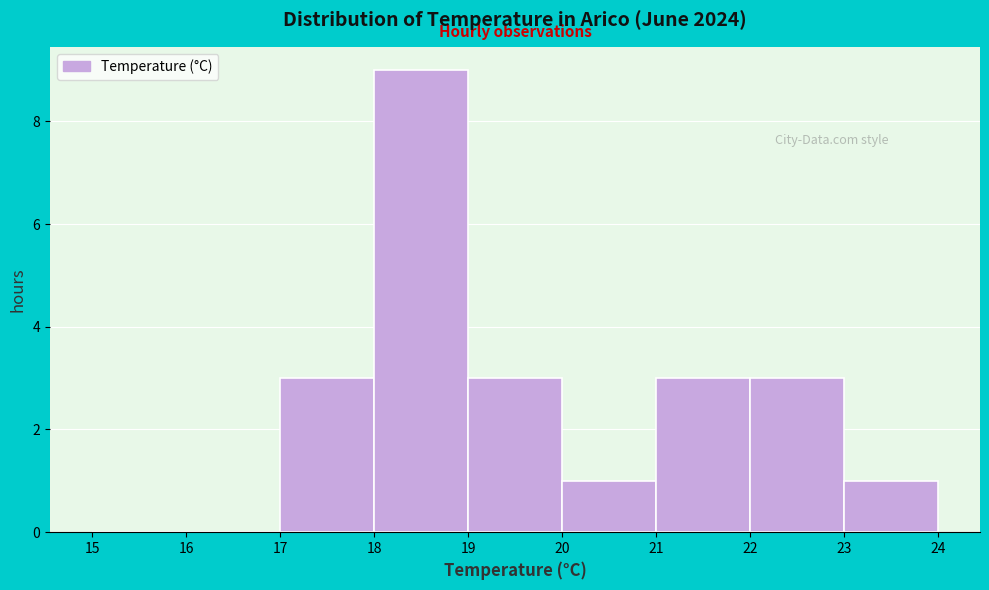

Reading left to right, list every bar in this chart as the range it spans on the x-axis followed by its height. The values are not printed on the chart, so give them approximately, as read against the axis.

15 to 16: 0
16 to 17: 0
17 to 18: 3
18 to 19: 9
19 to 20: 3
20 to 21: 1
21 to 22: 3
22 to 23: 3
23 to 24: 1